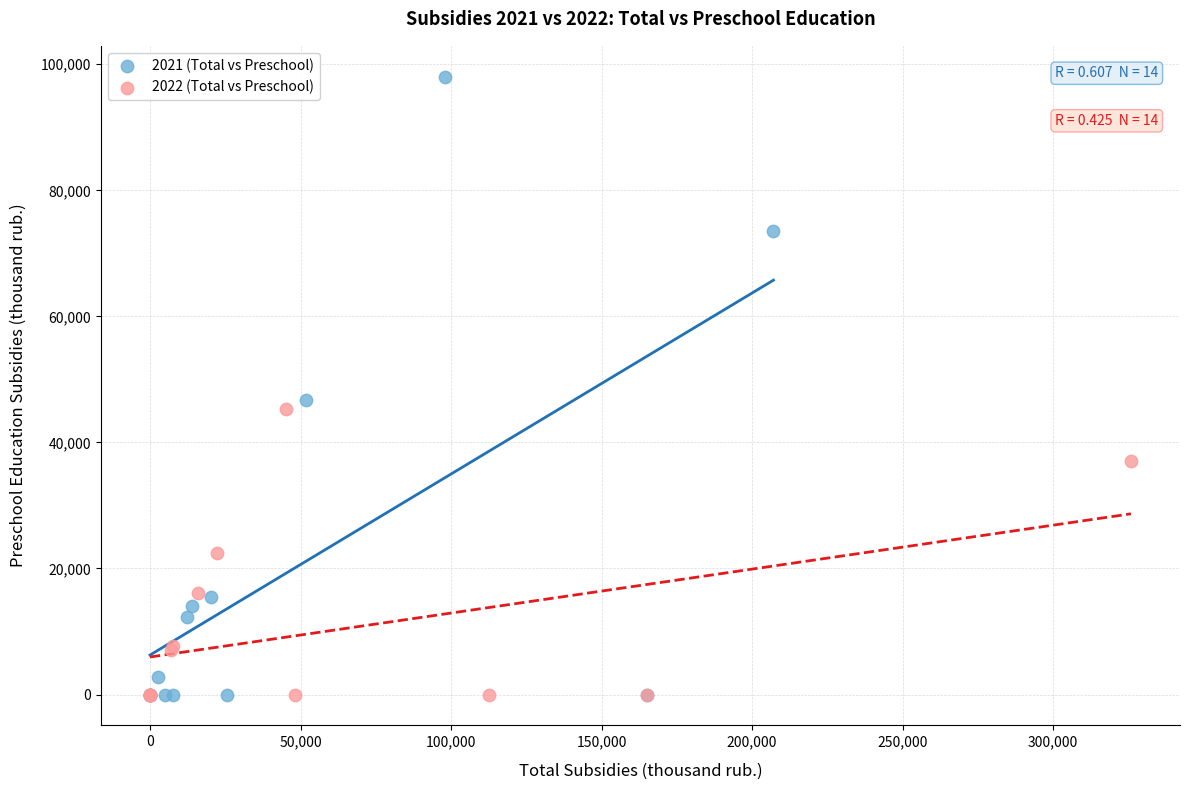

Which series contains the highest Y value?

2021 (Total vs Preschool)